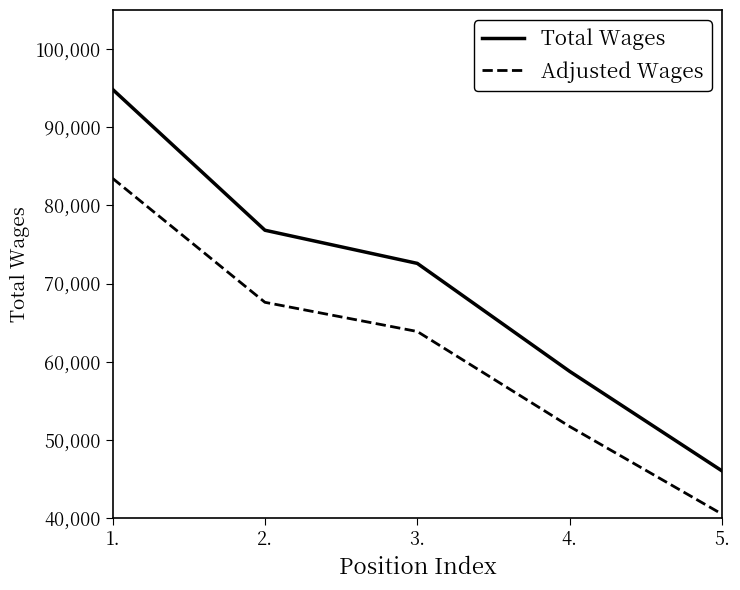

At how many categories does at least one series exceed 88517?

1